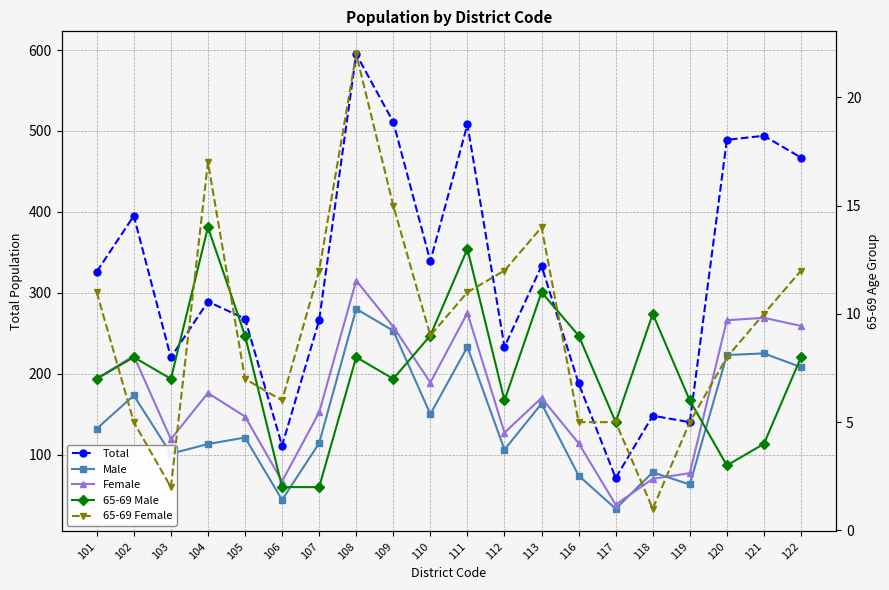

At which label is Total closest to 333?

113